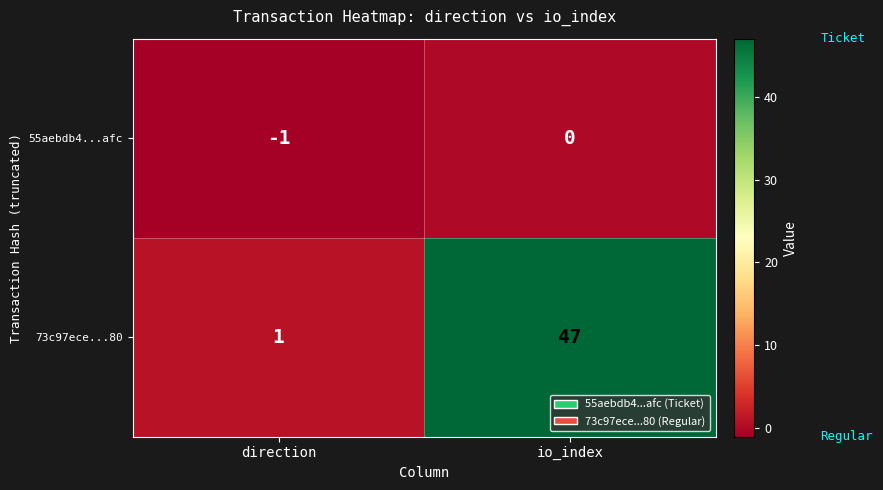

Reading left to right, extract all data points from this chart.

55aebdb4...afc: direction=-1	io_index=0
73c97ece...80: direction=1	io_index=47